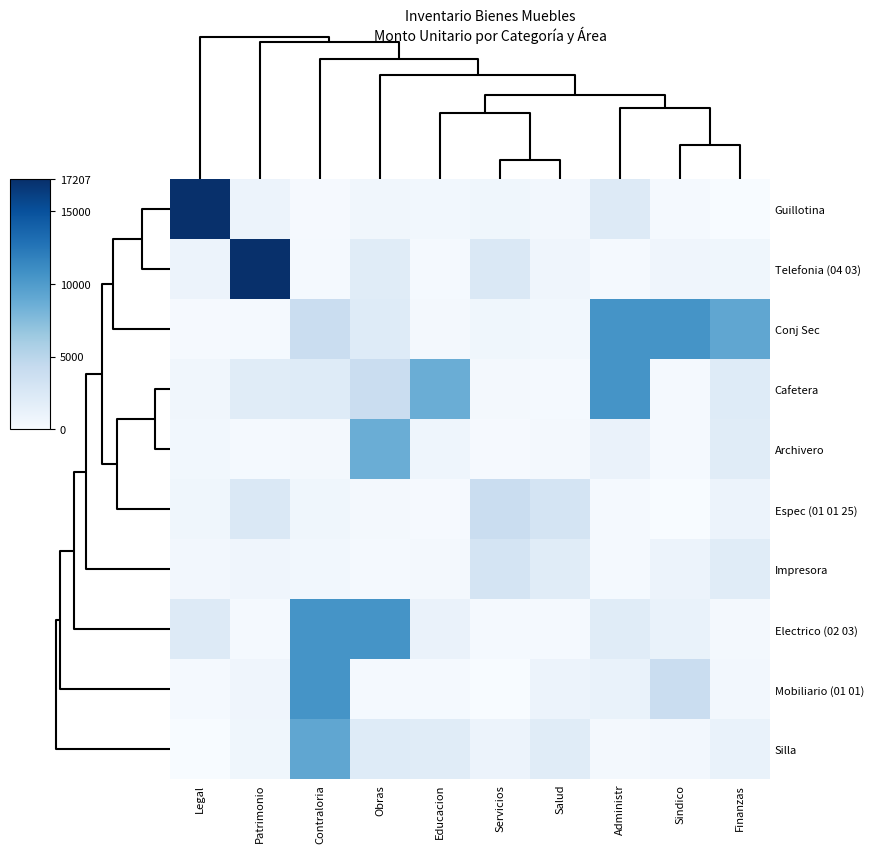

At which category is the sum across all series the highest?

Contraloria